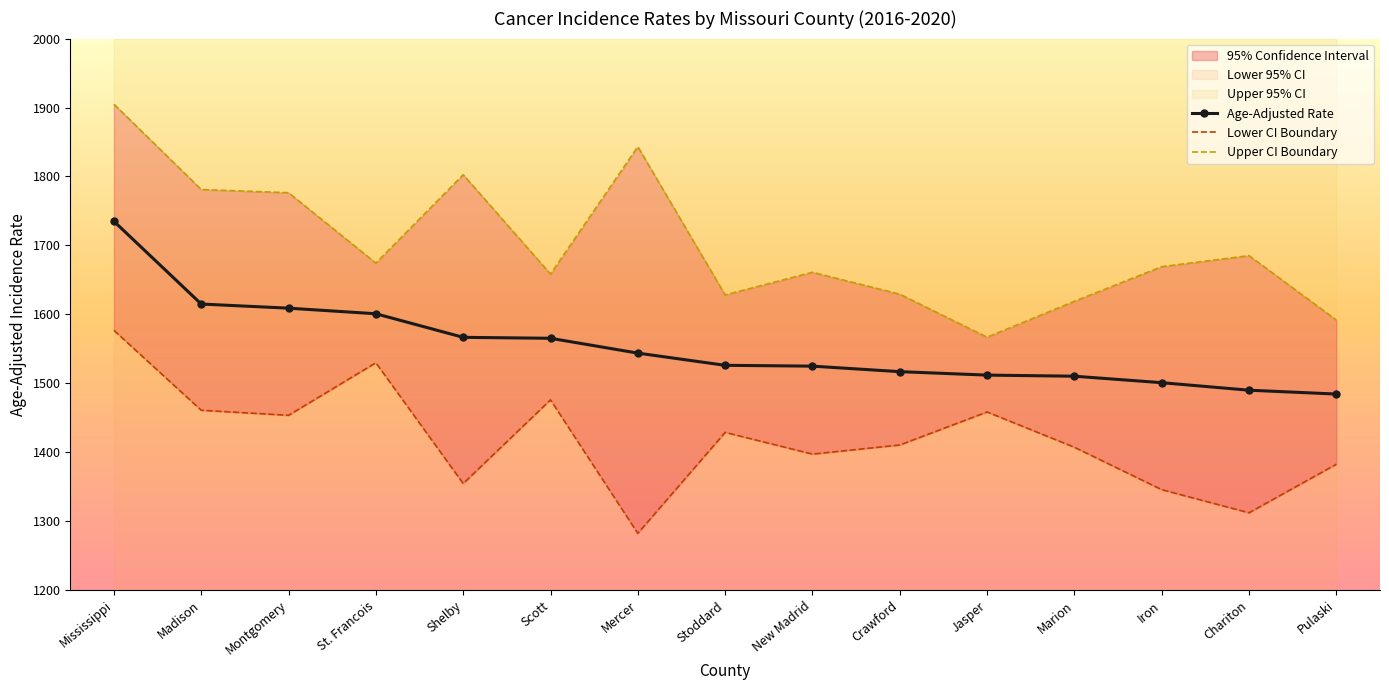

What is the label of the 7th point from the right?

New Madrid